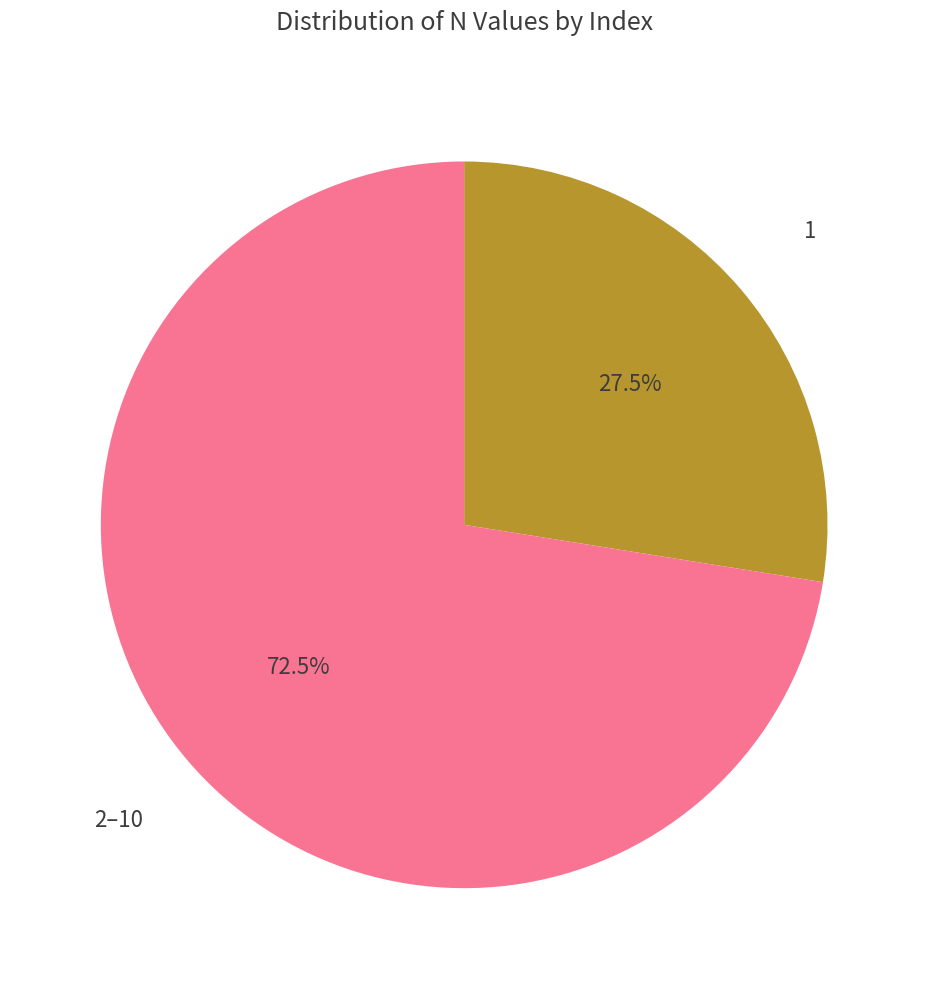

How many slices are in this pie chart?

2